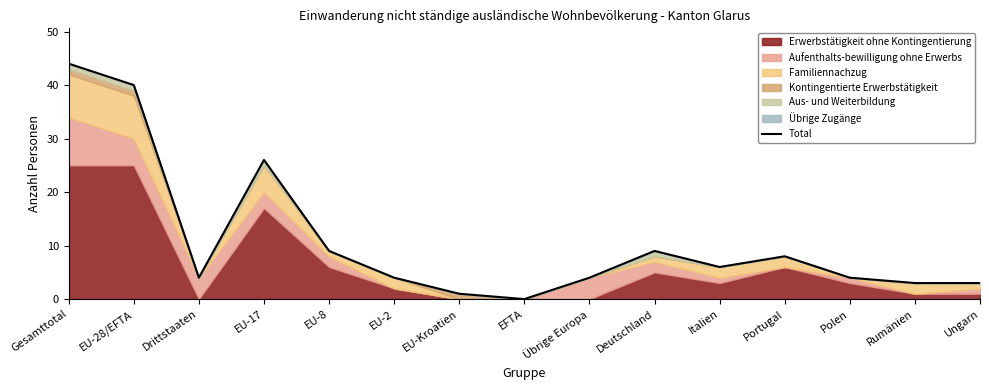

Rank the categories by value from highest to lowest.

Gesamttotal, EU-28/EFTA, EU-17, EU-8, Deutschland, Portugal, Italien, Drittstaaten, EU-2, Übrige Europa, Polen, Rumänien, Ungarn, EU-Kroatien, EFTA